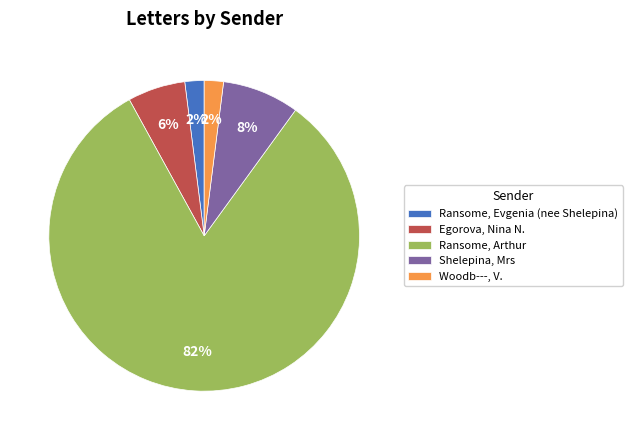

The Ransome, Evgenia (nee Shelepina) slice represents 2% of the pie. True or false?

True